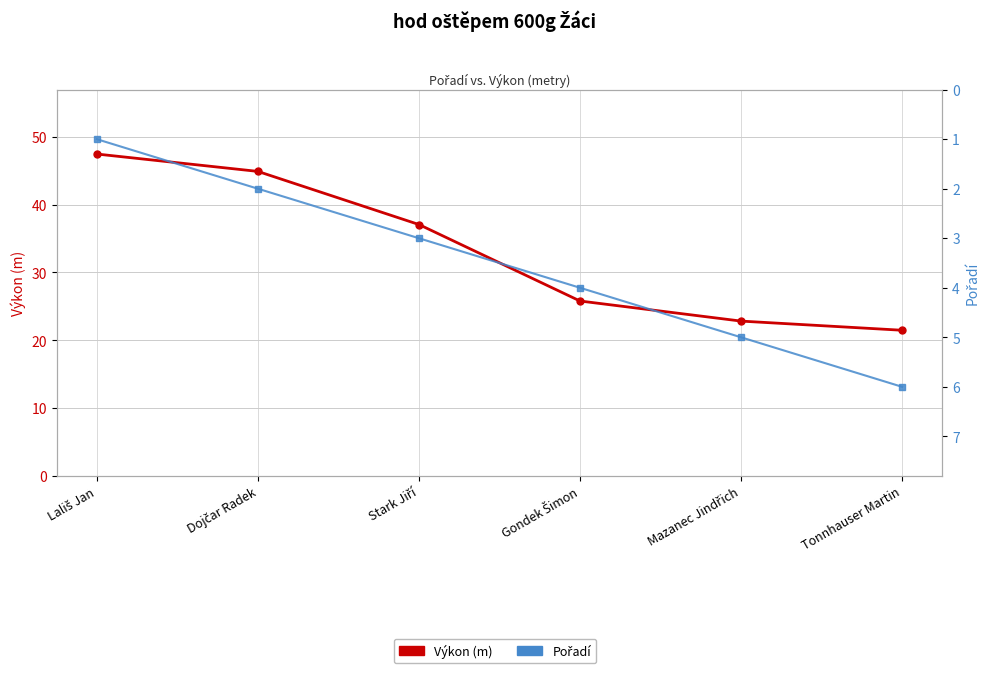

Which series has the widest spread of values?

Výkon (m)